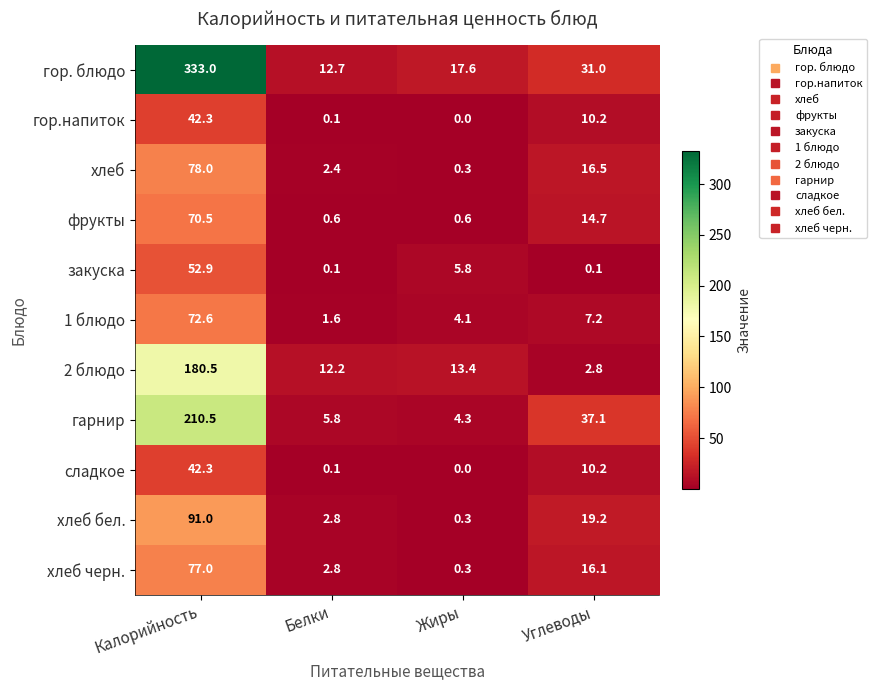

Is it true that хлеб equals 132.1 at Калорийность?

False